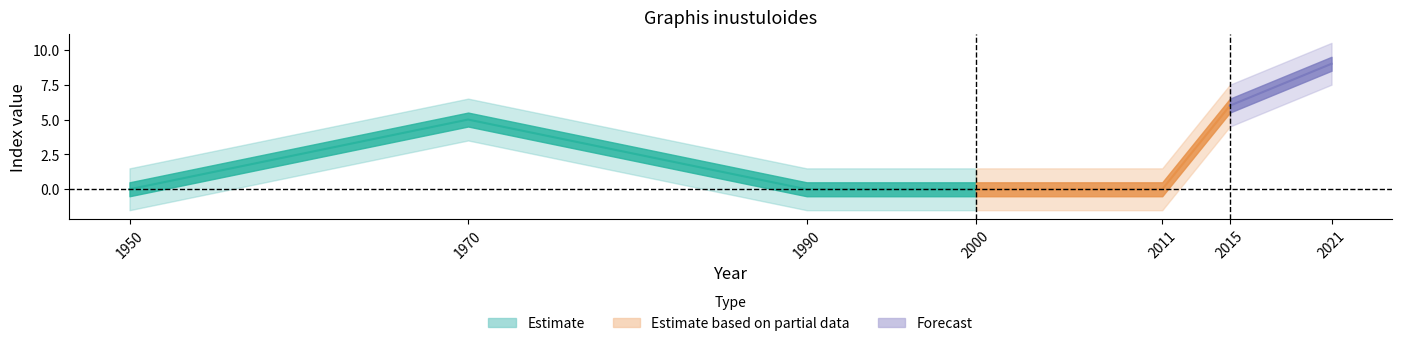

Does the chart display data point markers on the line(s)?

No